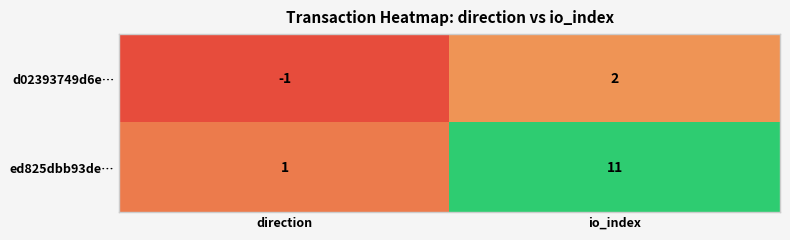

What is the sum of the ed825dbb93de… values at direction and io_index?

12